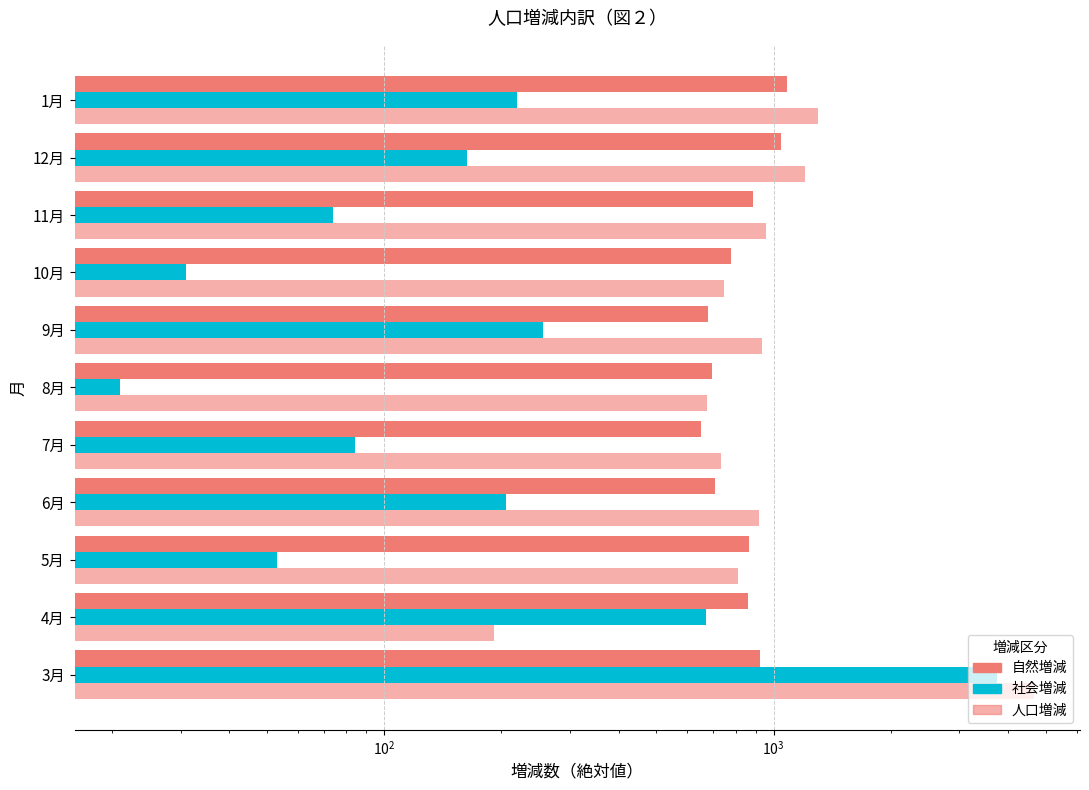

Are the bars grouped side by side (vs. stacked)?

Yes